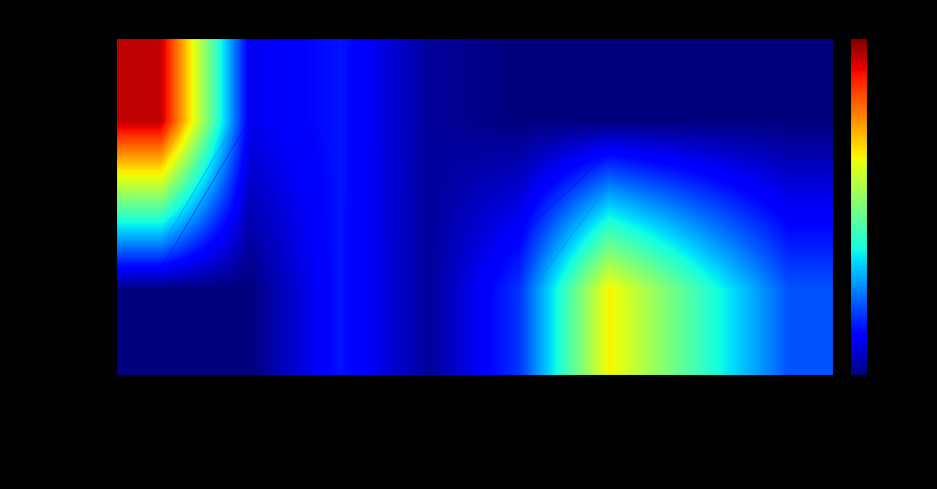

True or false: Обед has a value of 39.1 at Хлеб пшен..

False